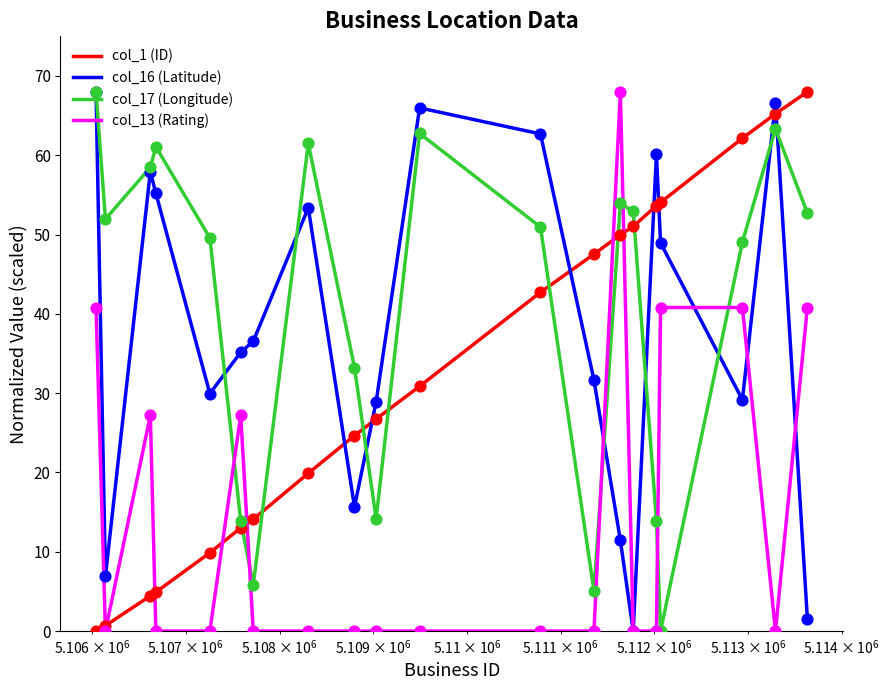

What are all the series names shown in the legend?

col_1 (ID), col_16 (Latitude), col_17 (Longitude), col_13 (Rating)